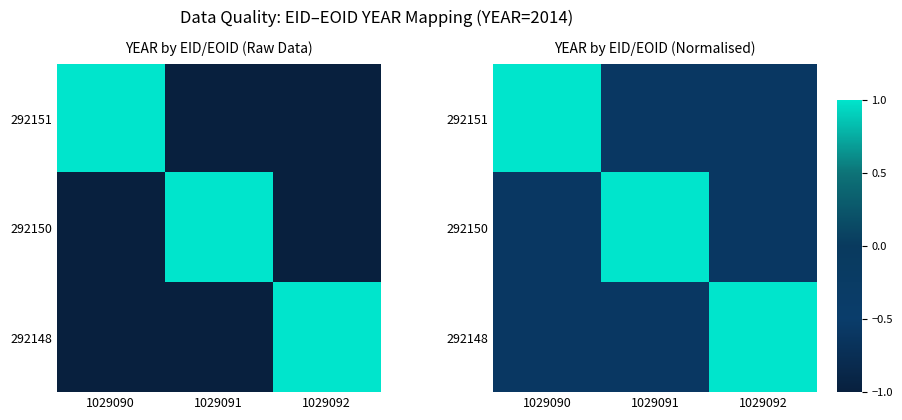

Which series changed the most between 1029090 and 1029091?

292151